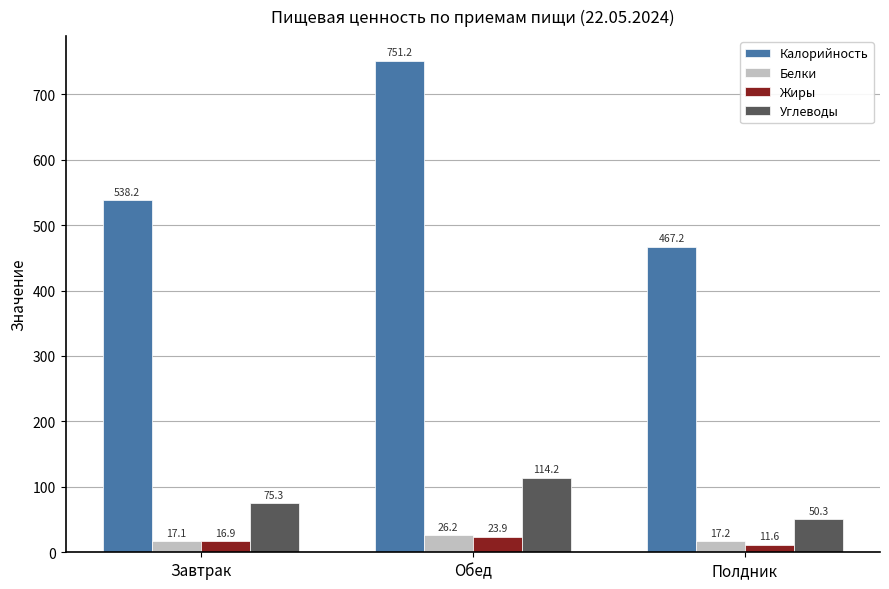

Between Обед and Полдник, which series saw the biggest shift?

Калорийность